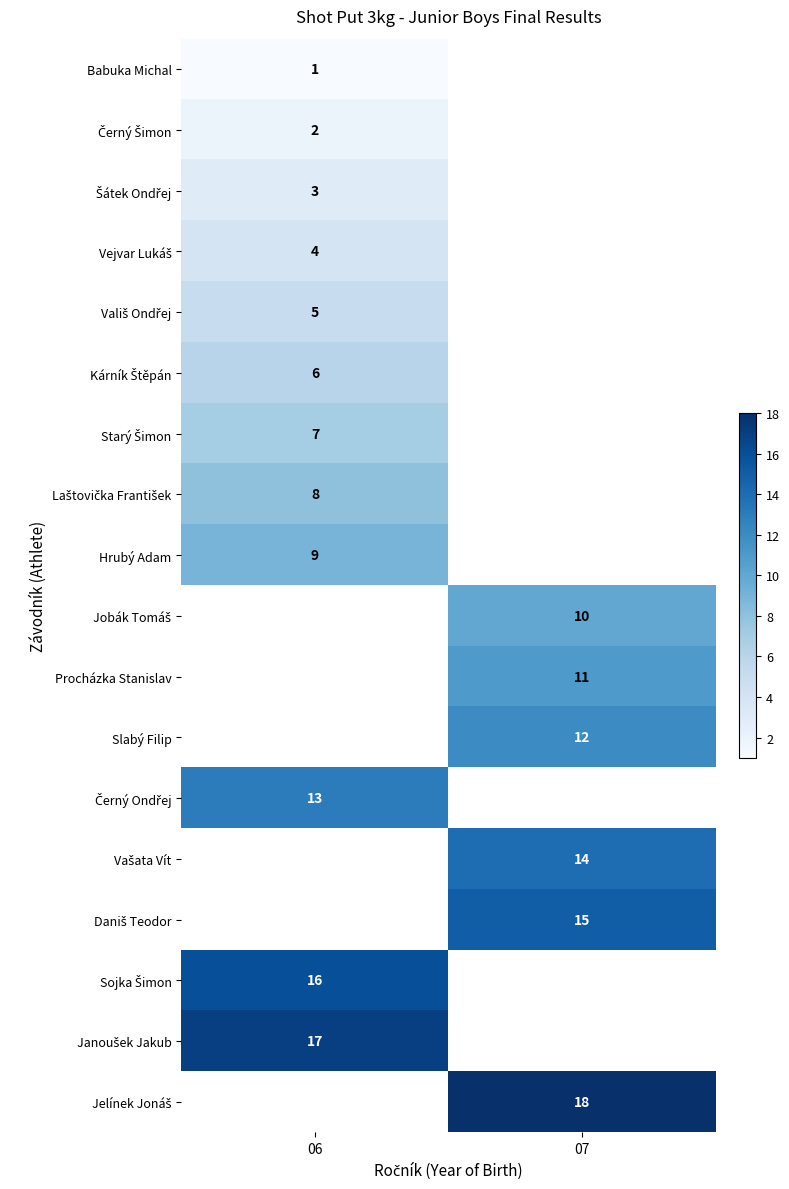

True or false: Slabý Filip has a value of 19 at 07.

False